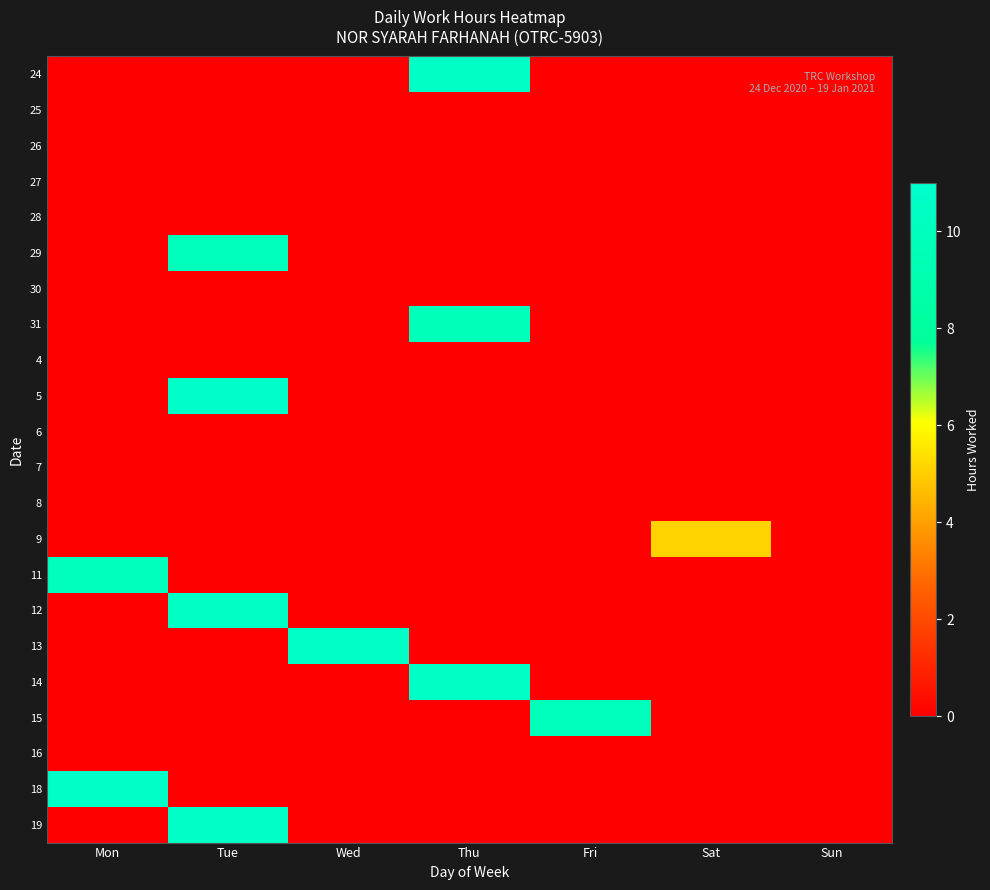

At how many categories does at least one series exceed 6?

5